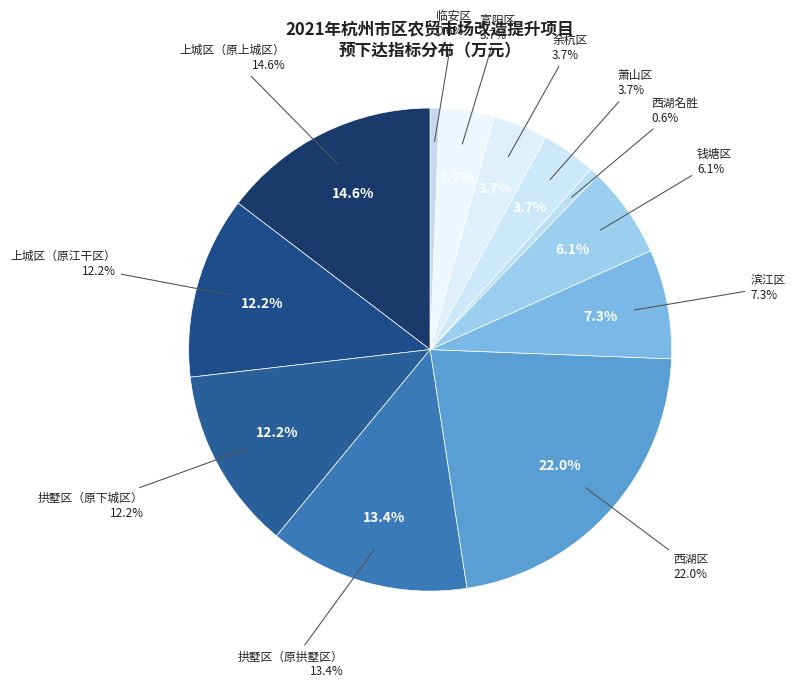

Is there any slice that represents more than half of the pie?

No